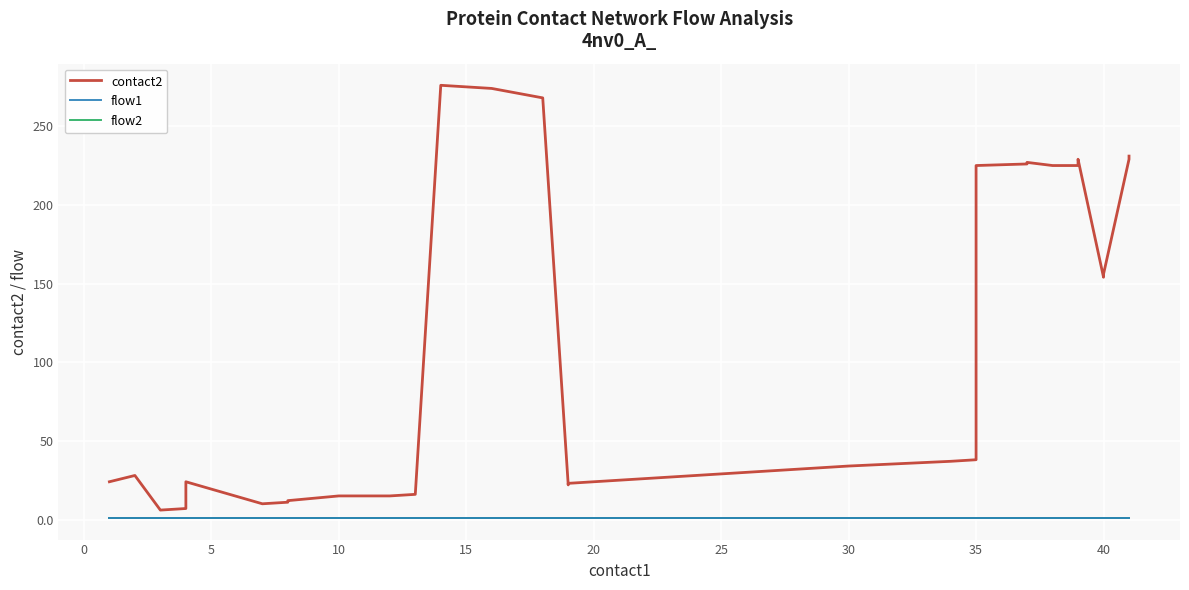

What is the spread (max minus min) of values at 0?

27